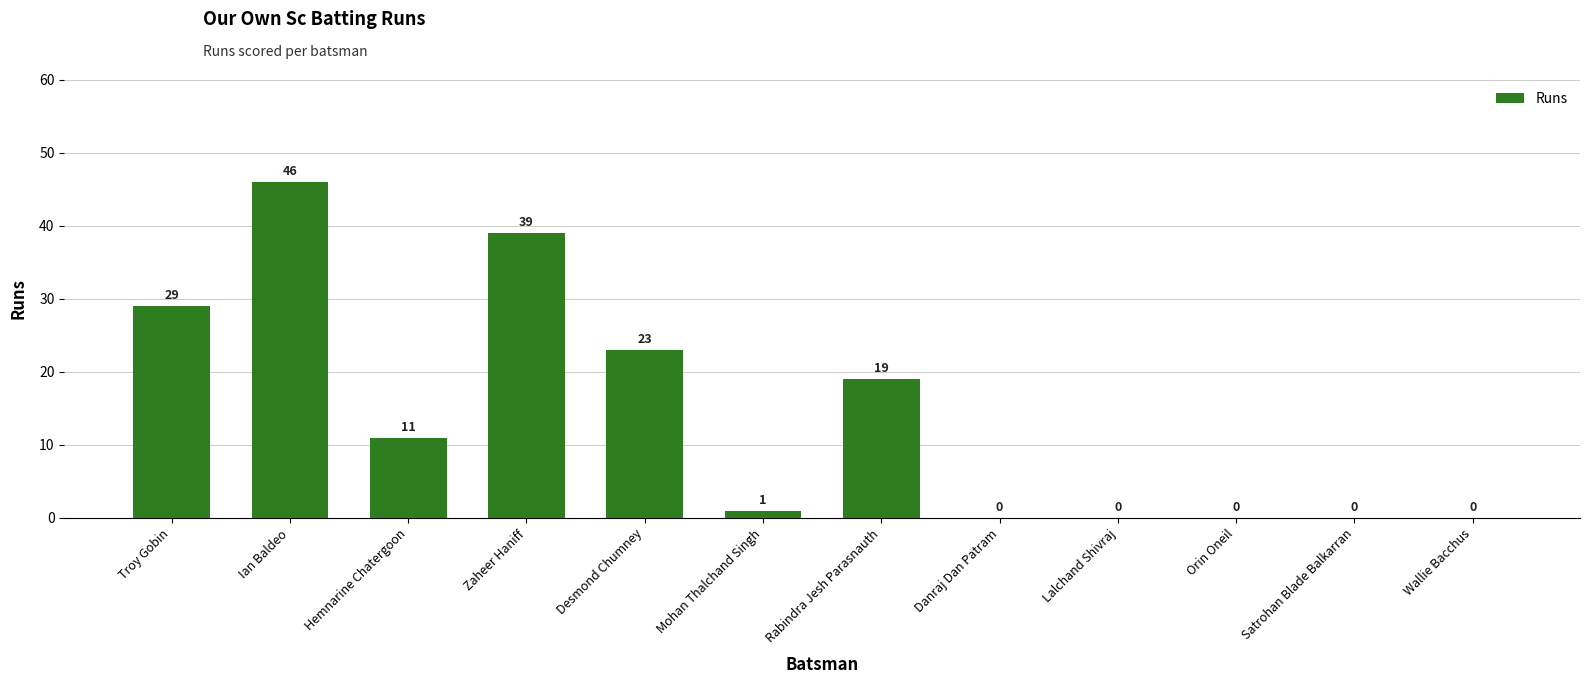

Is it true that the value at Troy Gobin is 29?

True